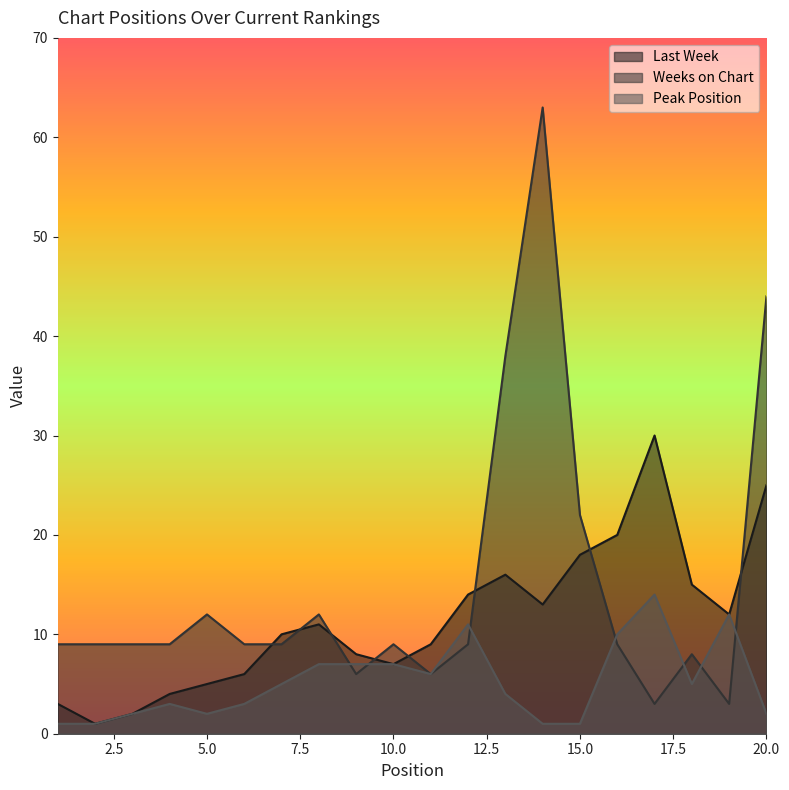

What are all the series names shown in the legend?

Last Week, Weeks on Chart, Peak Position